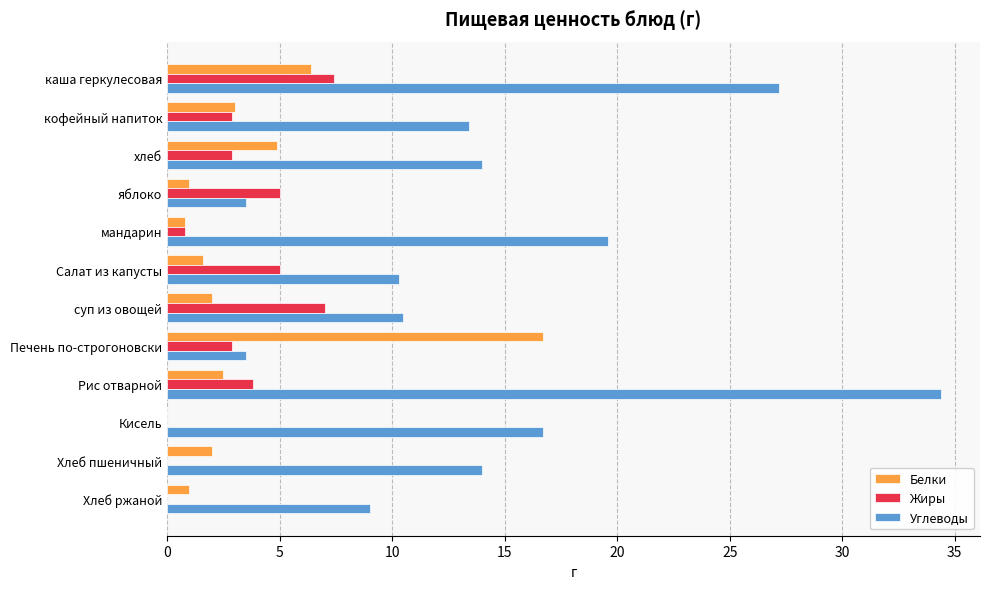

The value of Углеводы at хлеб is 5.9. True or false?

False